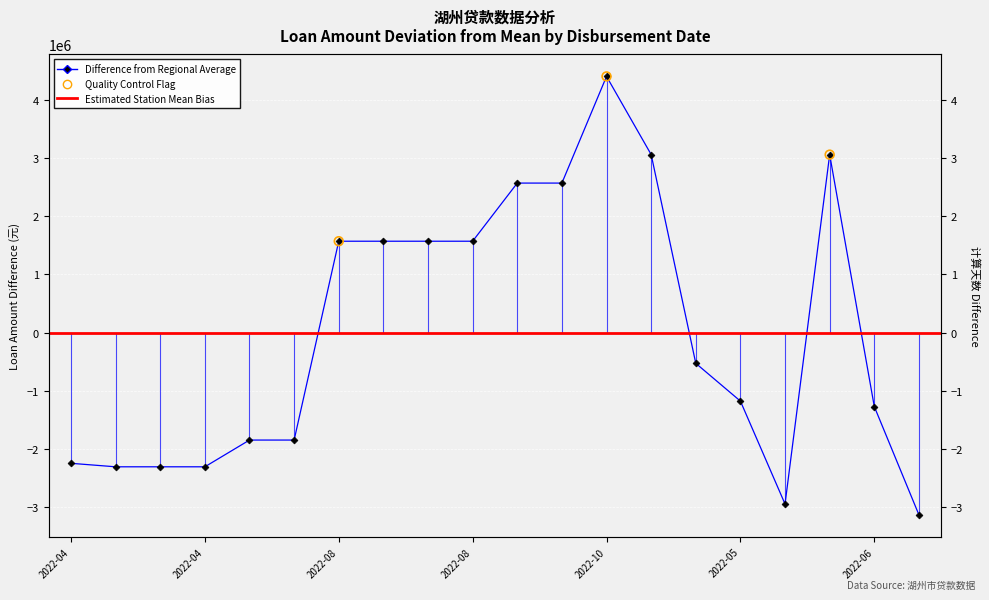

What is the ratio of the value at 2022-08-09 to the value at 2022-11-30?

0.8